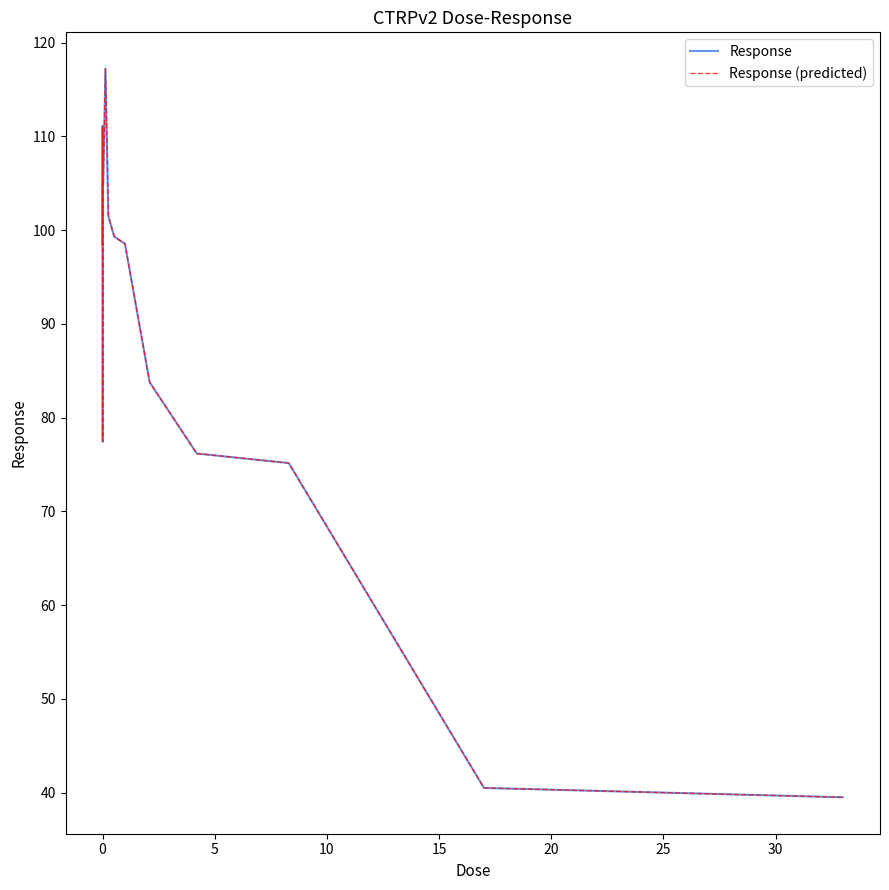

Does the chart have visible grid lines?

No